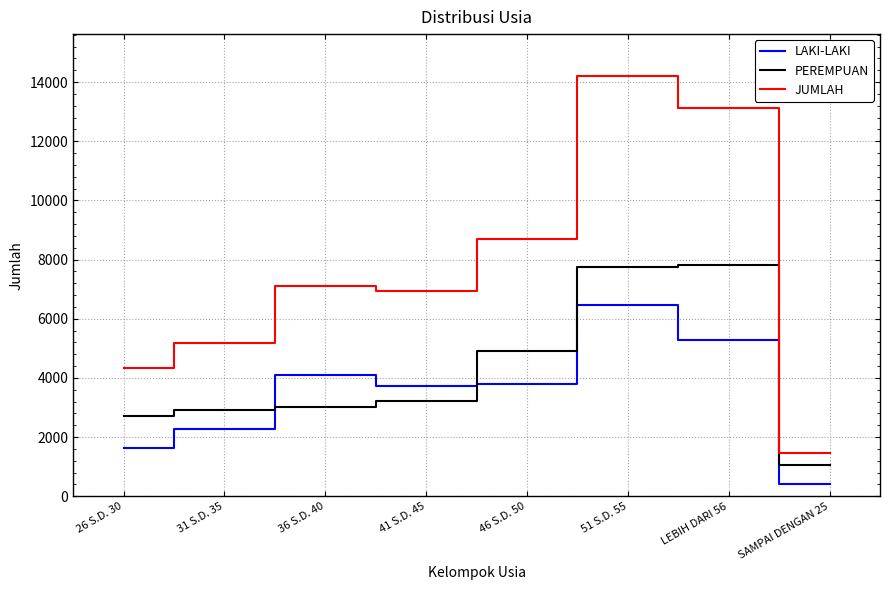

List the series in order of their overall mean, highest first.

JUMLAH, PEREMPUAN, LAKI-LAKI